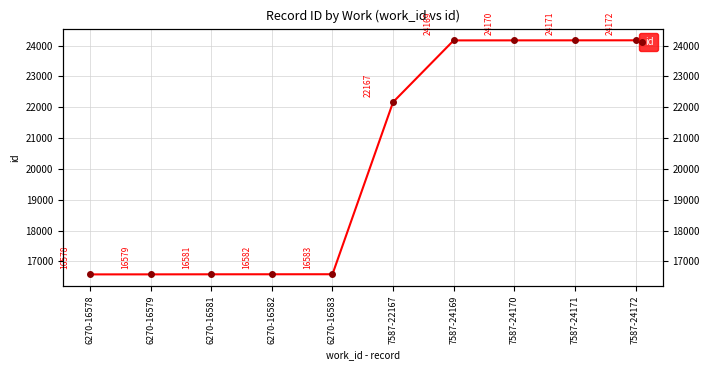

The value at 7587-24172 is 5924. True or false?

False